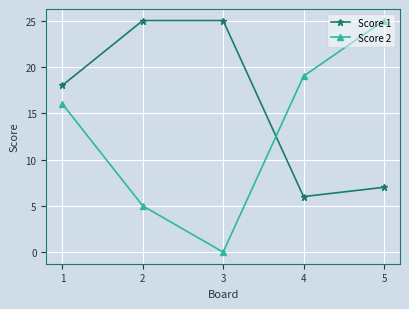

What value does the Score 1 series have at 5, to the nearest 10?

10